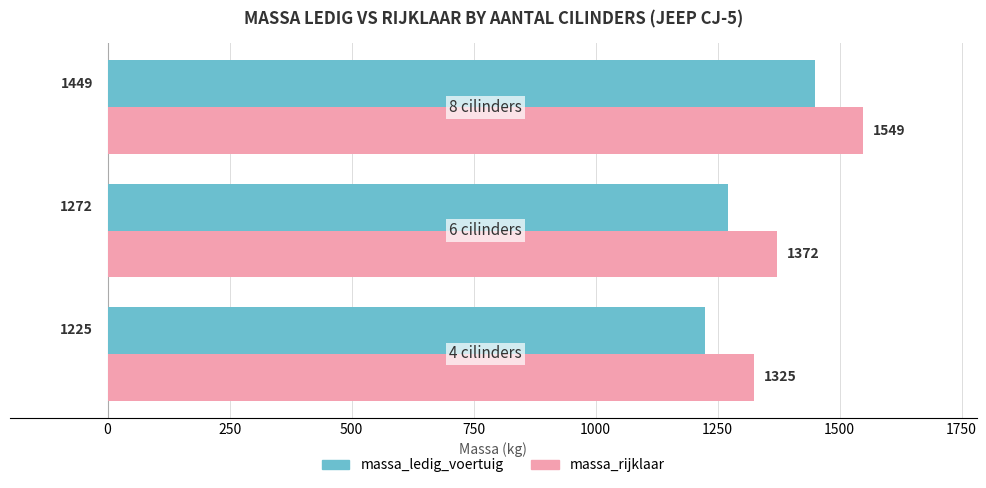

How many distinct data groups are displayed?

2